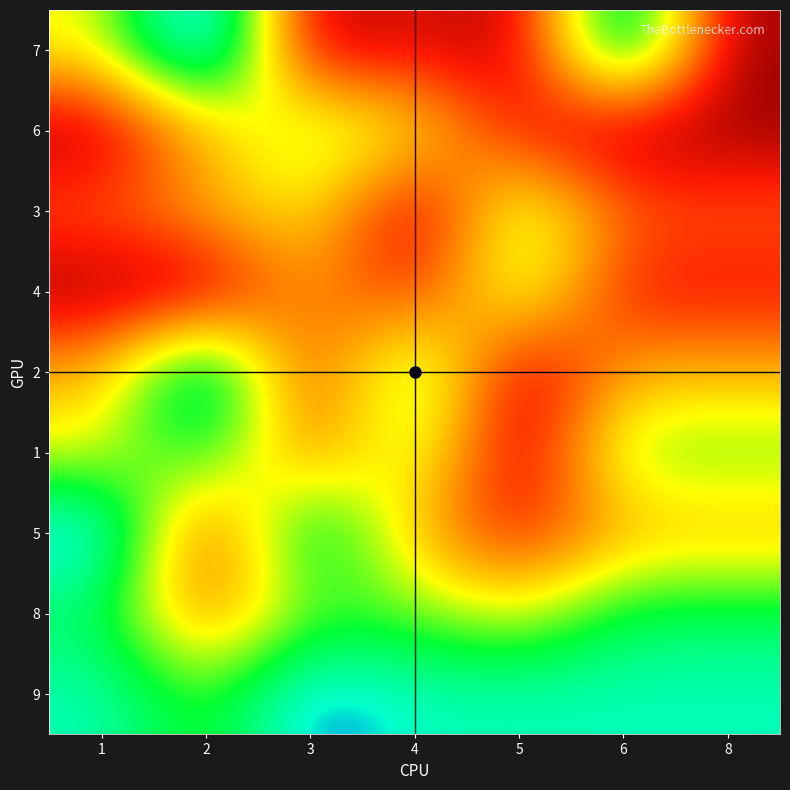

At how many categories does at least one series exceed 7?

7